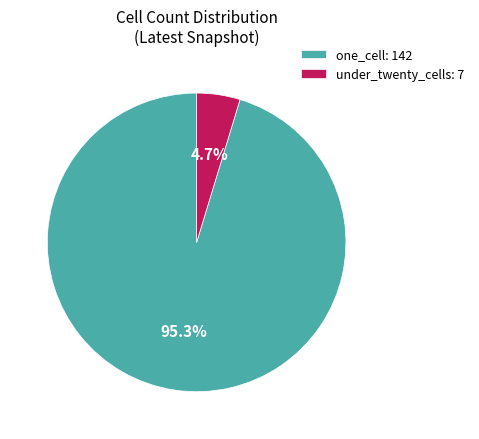

Which slice is the largest?

one_cell: 142